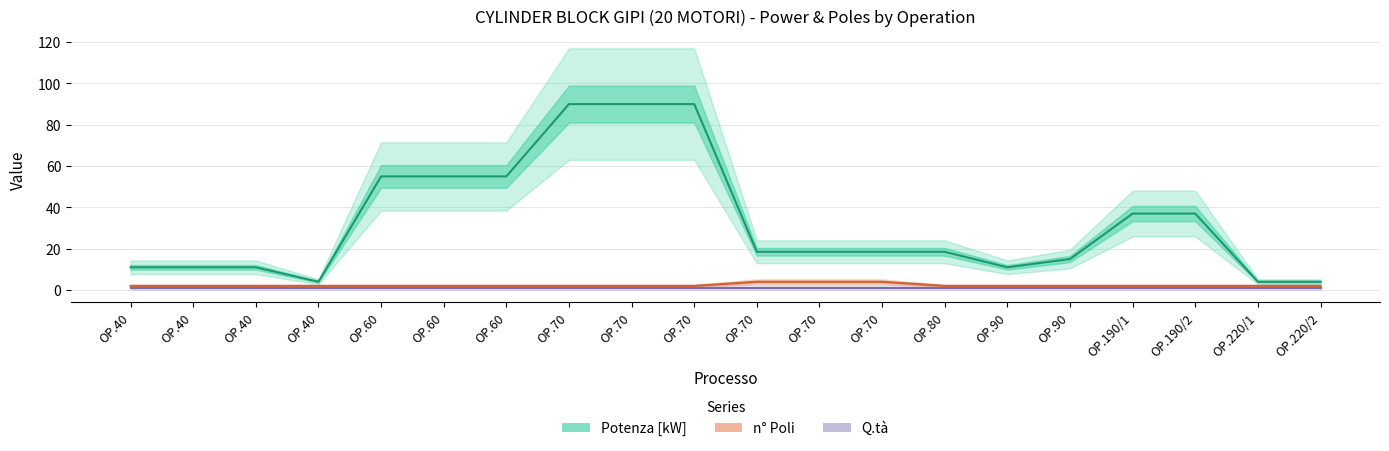

True or false: Q.tà and Potenza [kW] intersect in this chart.

False